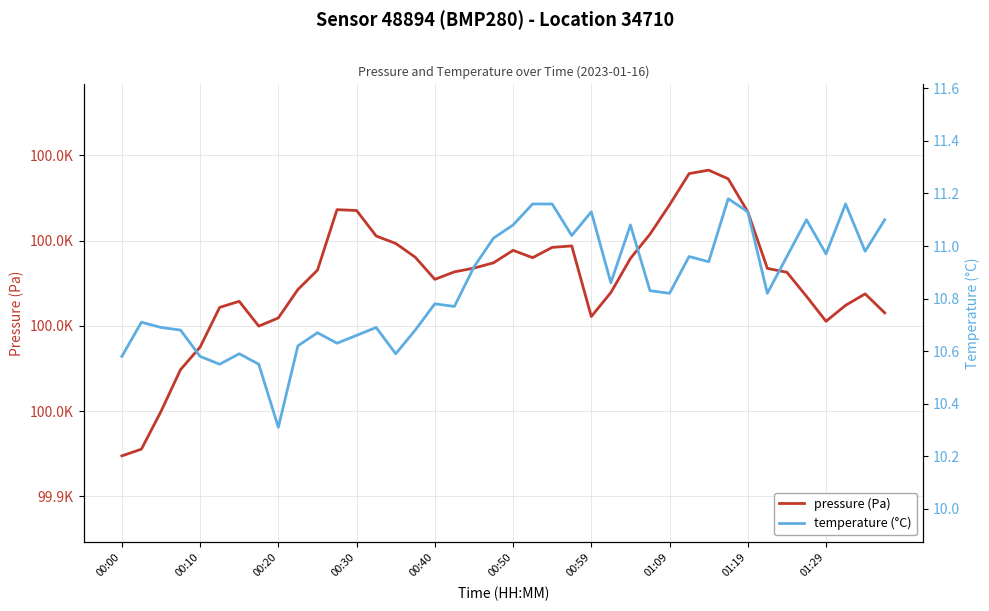

What is the difference between the second highest and second lowest values in the temperature (°C) series?

0.6